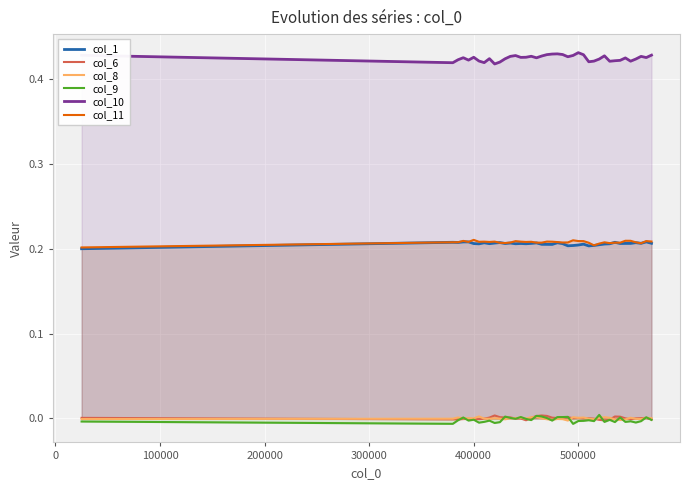

True or false: col_11 and col_8 intersect in this chart.

False